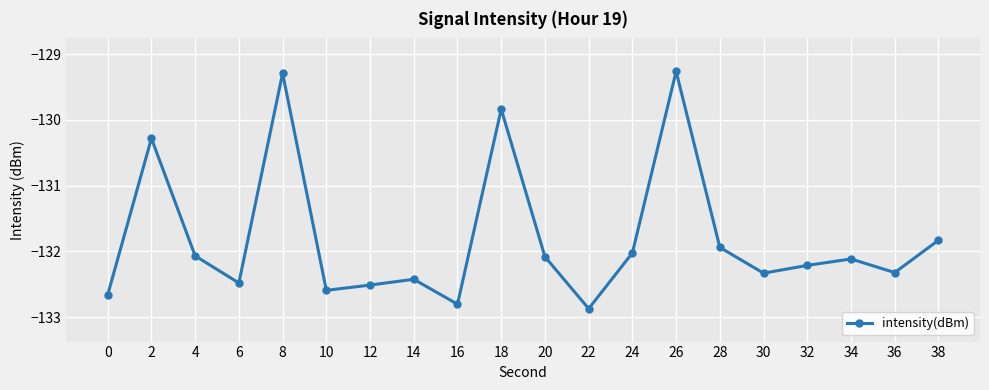

Reading right to left, what are all the values shown in this chart?

-131.8	-132.3	-132.1	-132.2	-132.3	-131.9	-129.3	-132.0	-132.9	-132.1	-129.8	-132.8	-132.4	-132.5	-132.6	-129.3	-132.5	-132.1	-130.3	-132.7